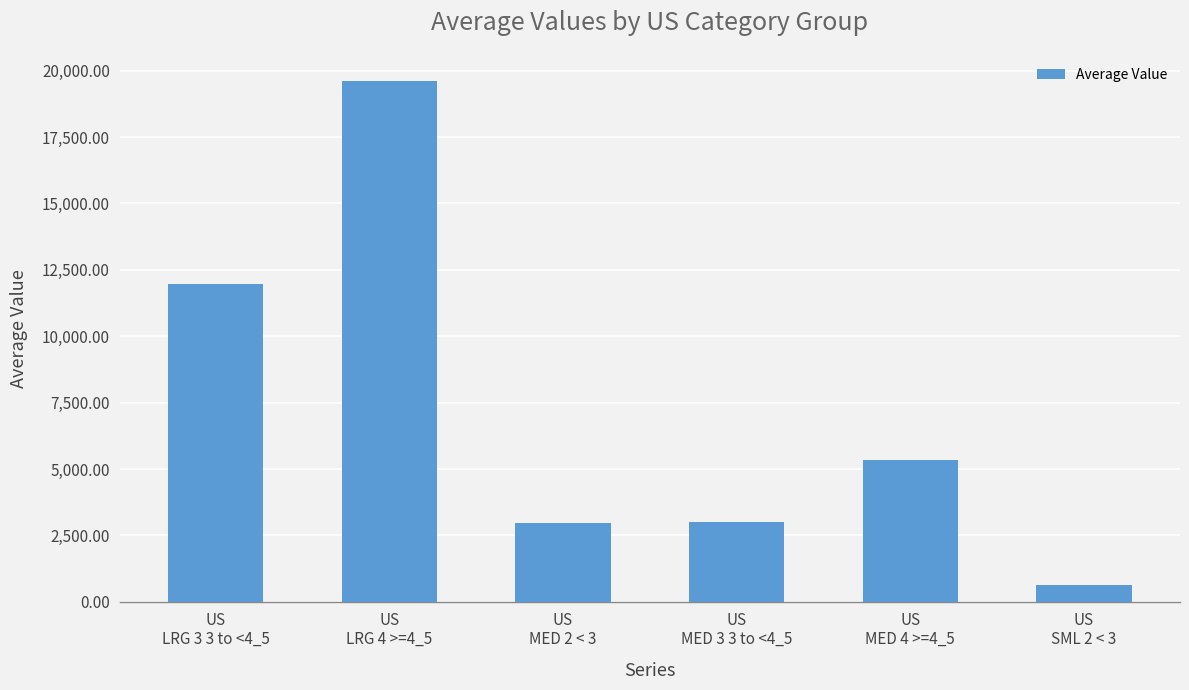

What is the maximum value shown in the chart?

19609.4